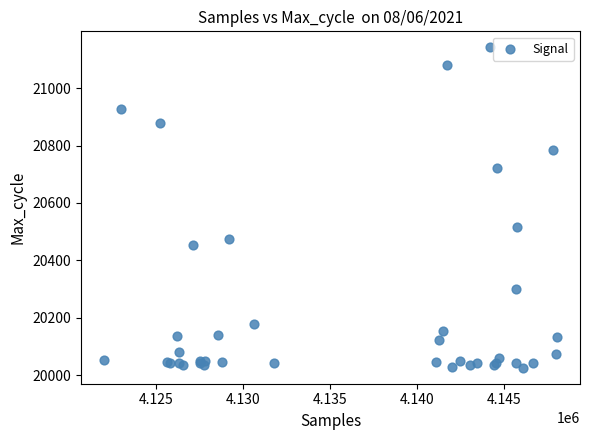

What Y value in the scatter plot is closest to 20584?

20517